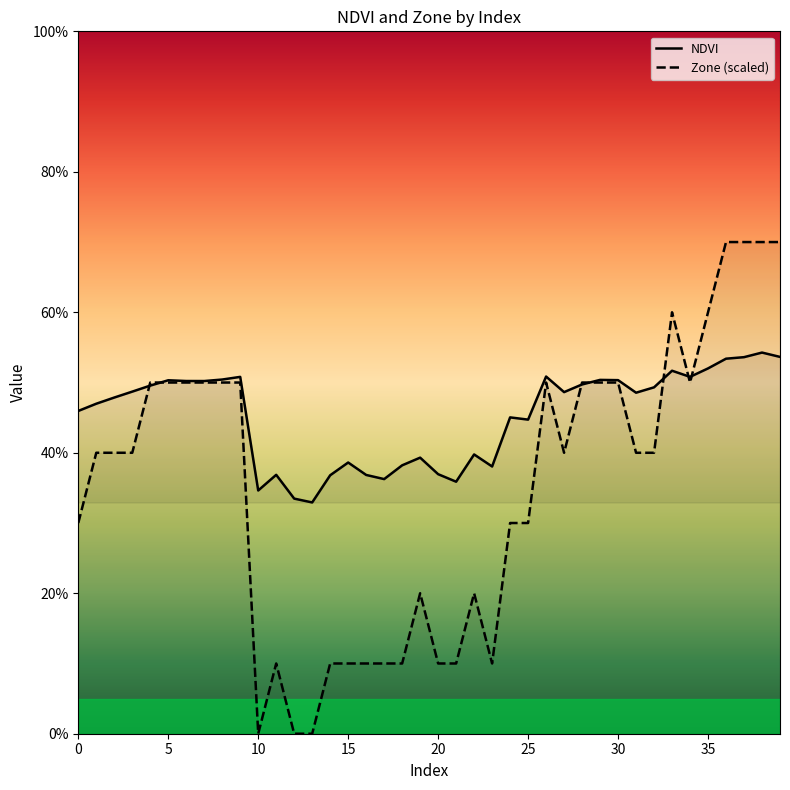

Where is the first local maximum for Zone?

11